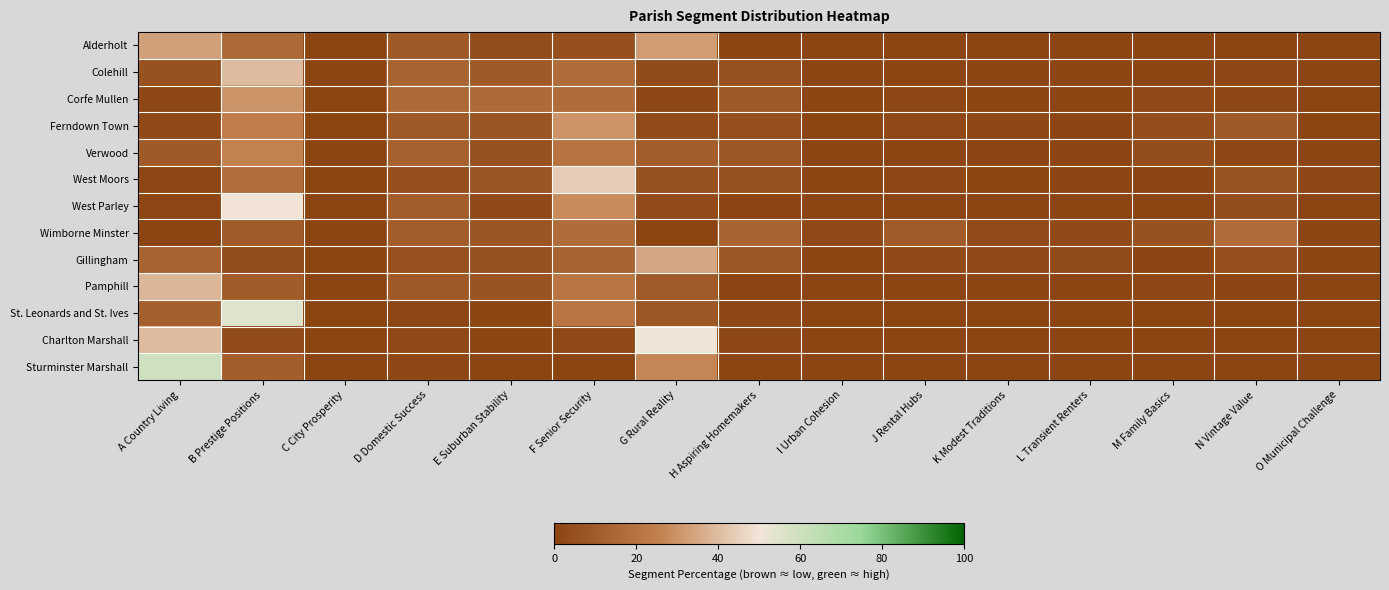

What is the spread (max minus min) of values at C City Prosperity?

0.1